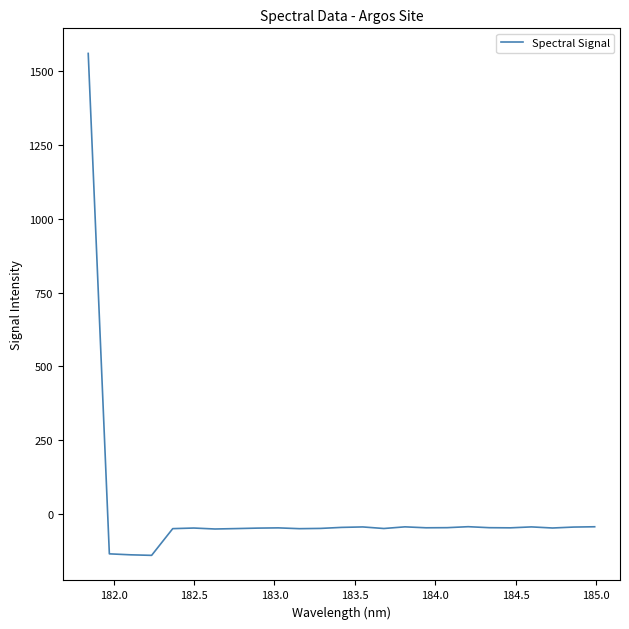

What is the minimum value shown in the chart?

-141.4